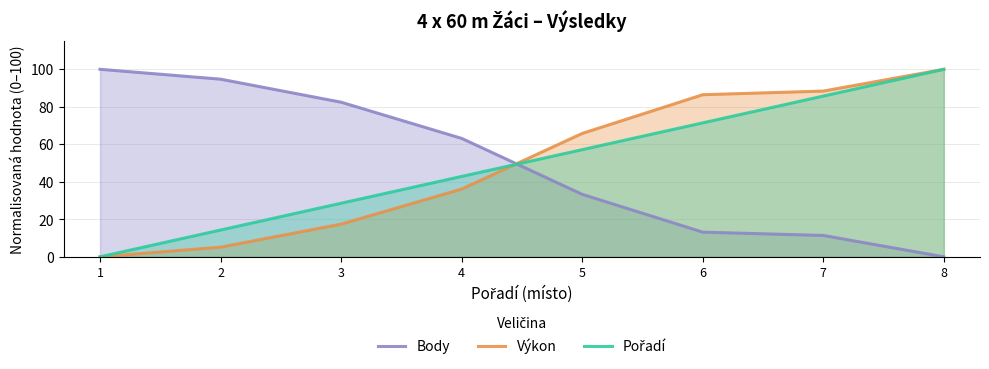

Between 8 and 5, which is larger?

5